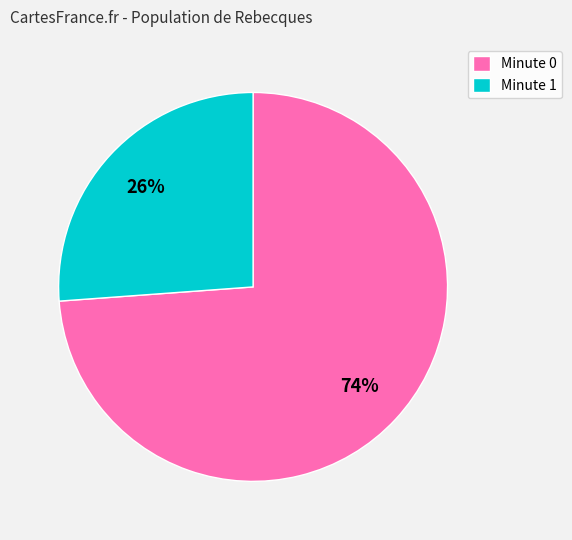

True or false: Minute 1 accounts for 32% of the total.

False